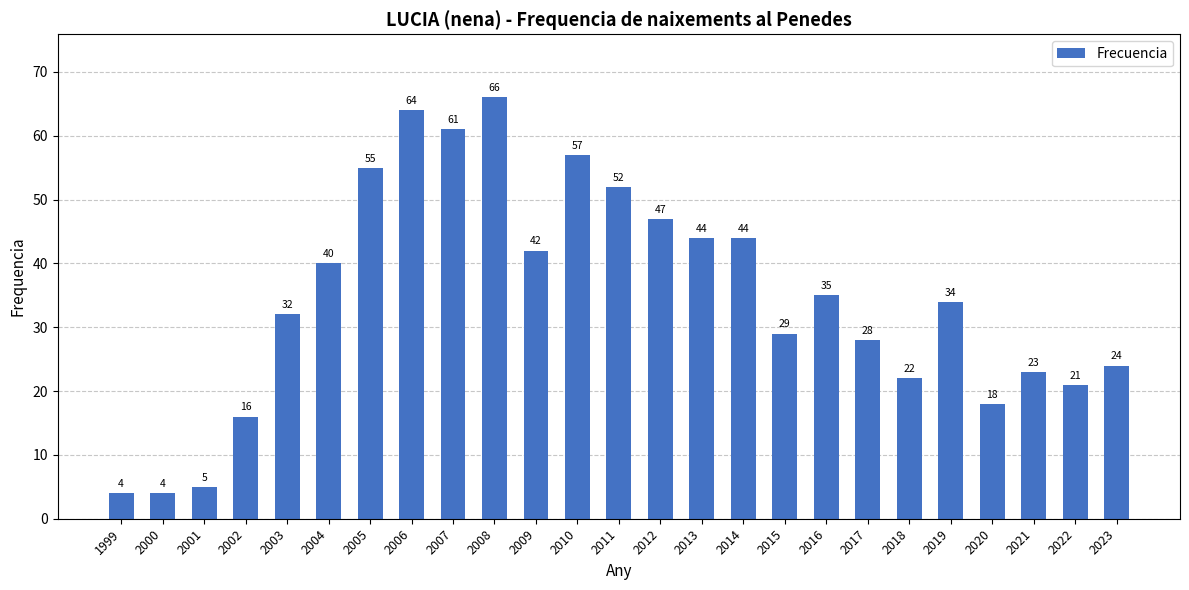

What is the average value?

35